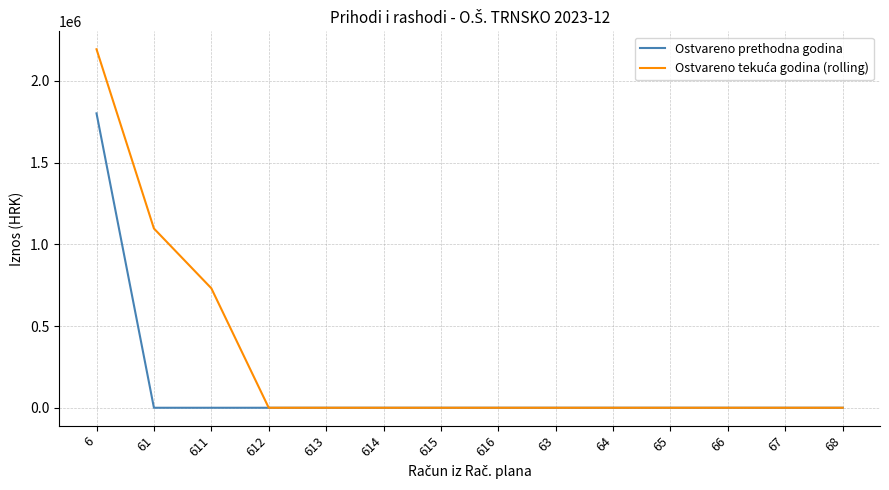

Does the chart display data point markers on the line(s)?

No